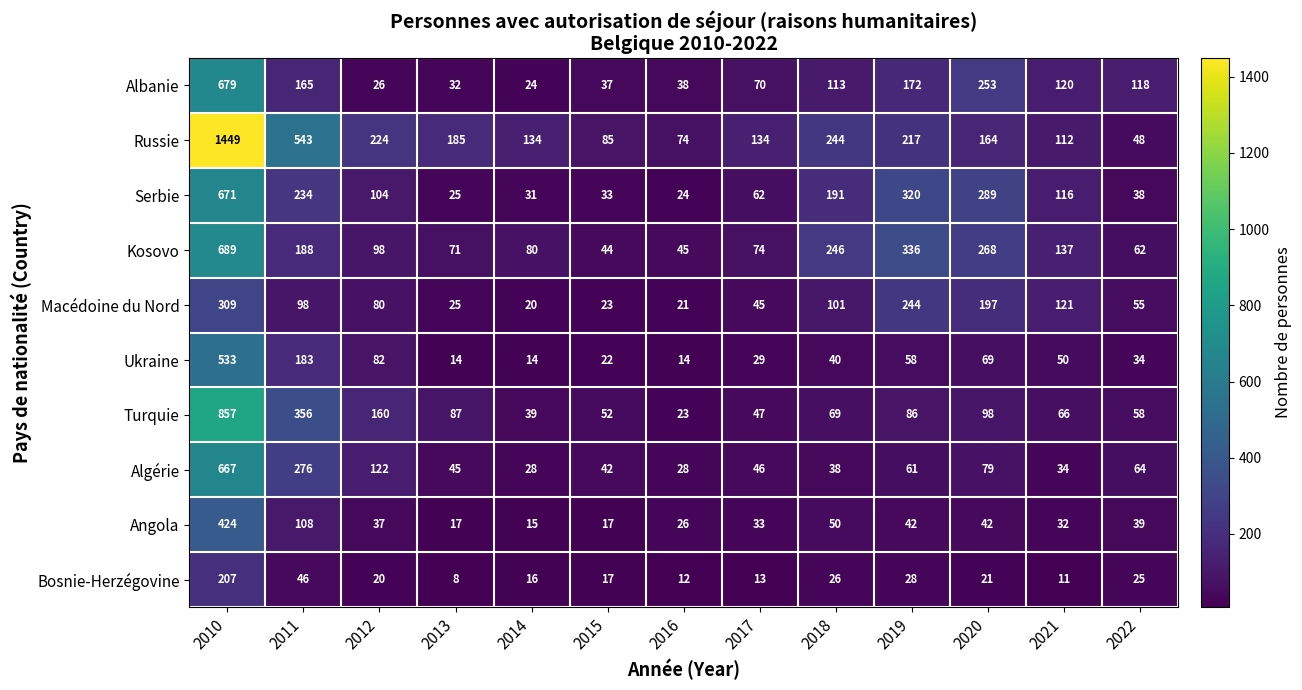

At which label does Serbie first exceed 104?

2010